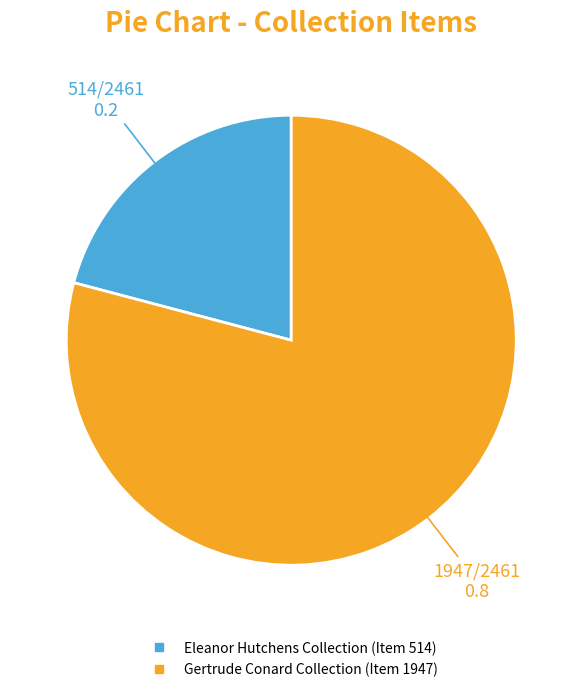

Is there any slice that represents more than half of the pie?

Yes